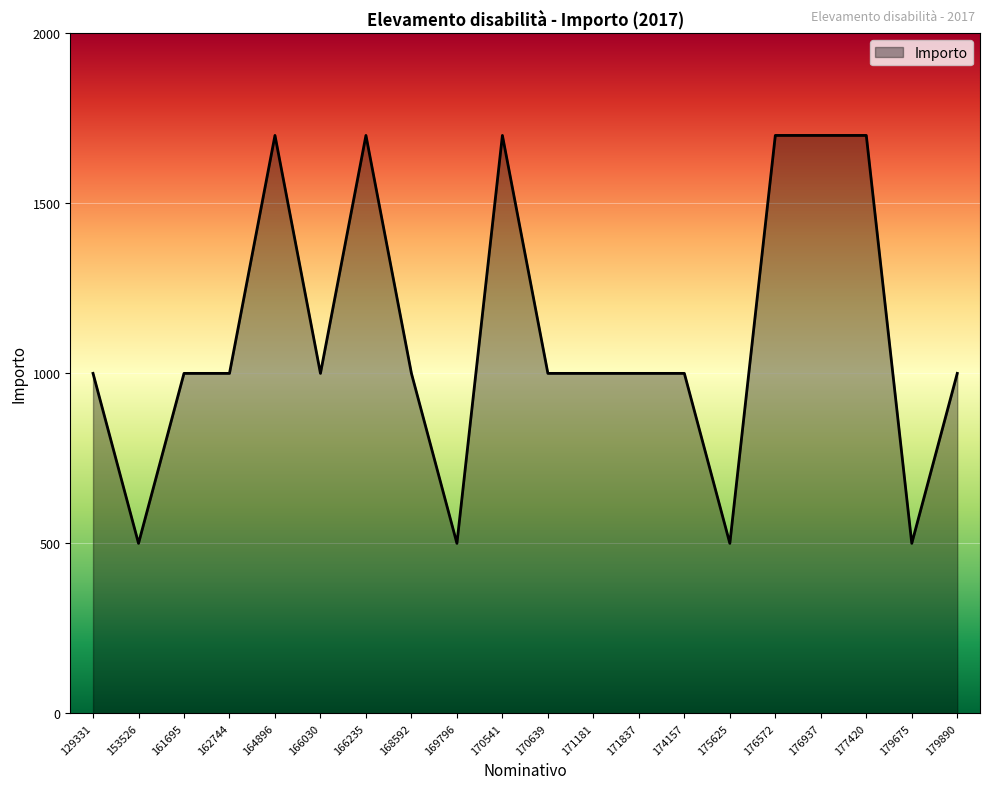

The chart shows a value of 1349 at 161695. True or false?

False